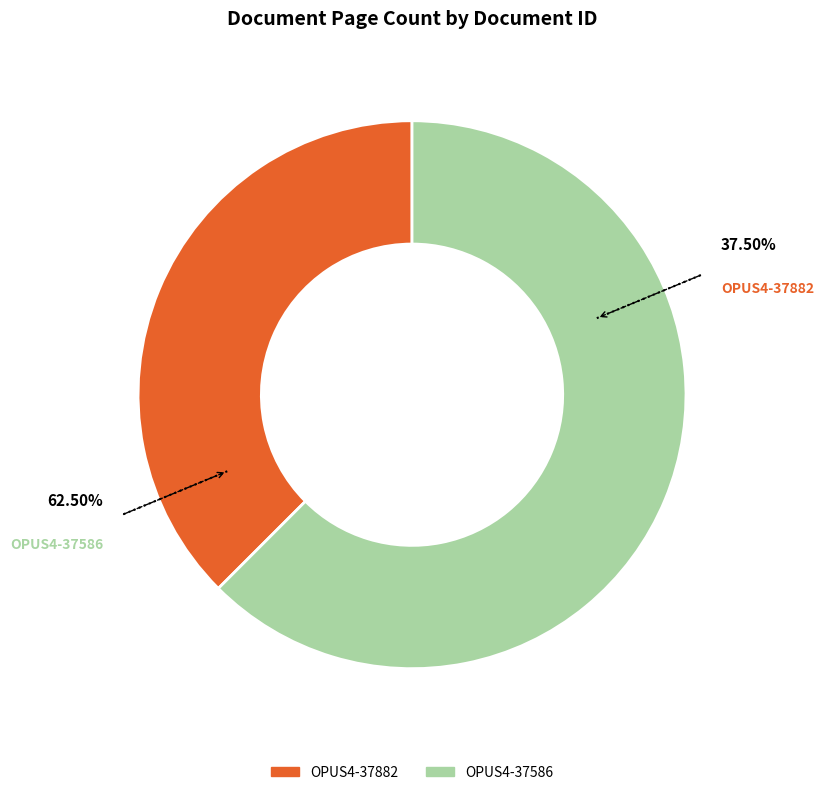

To the nearest percent, what is the average slice percentage?

50%